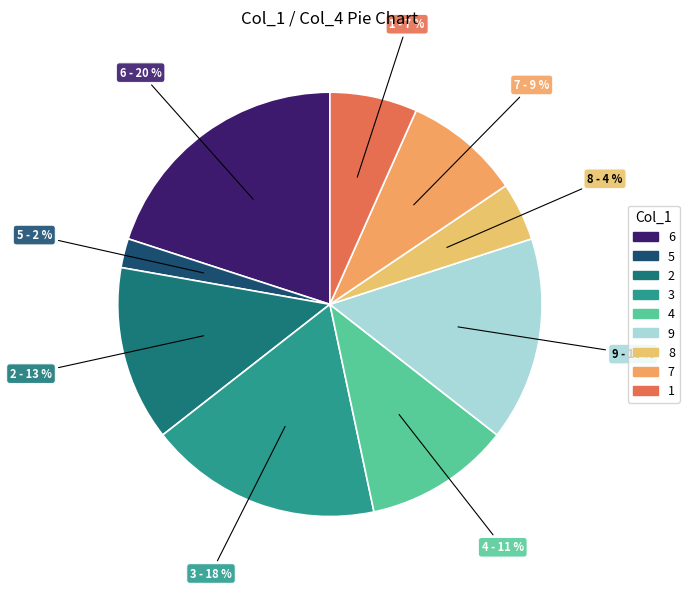

How many segments does this pie chart have?

9